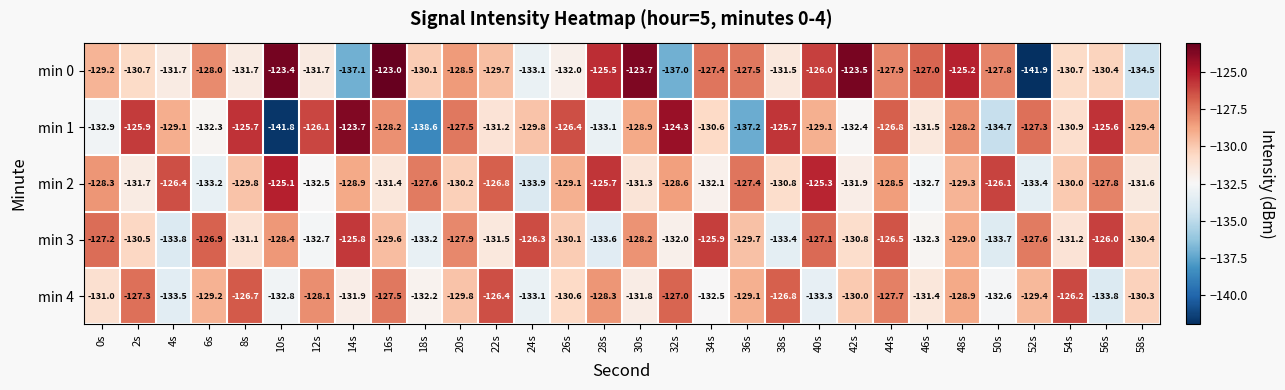

Rank the series by their maximum value, from lowest to highest.

min 4, min 3, min 2, min 1, min 0